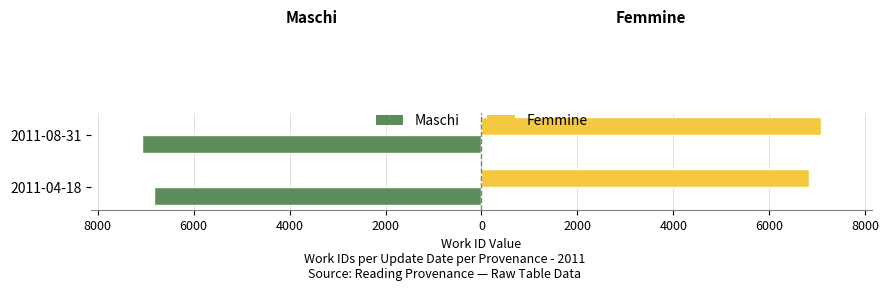

What is the value of the Maschi bar at the 1st from the left?

-6826